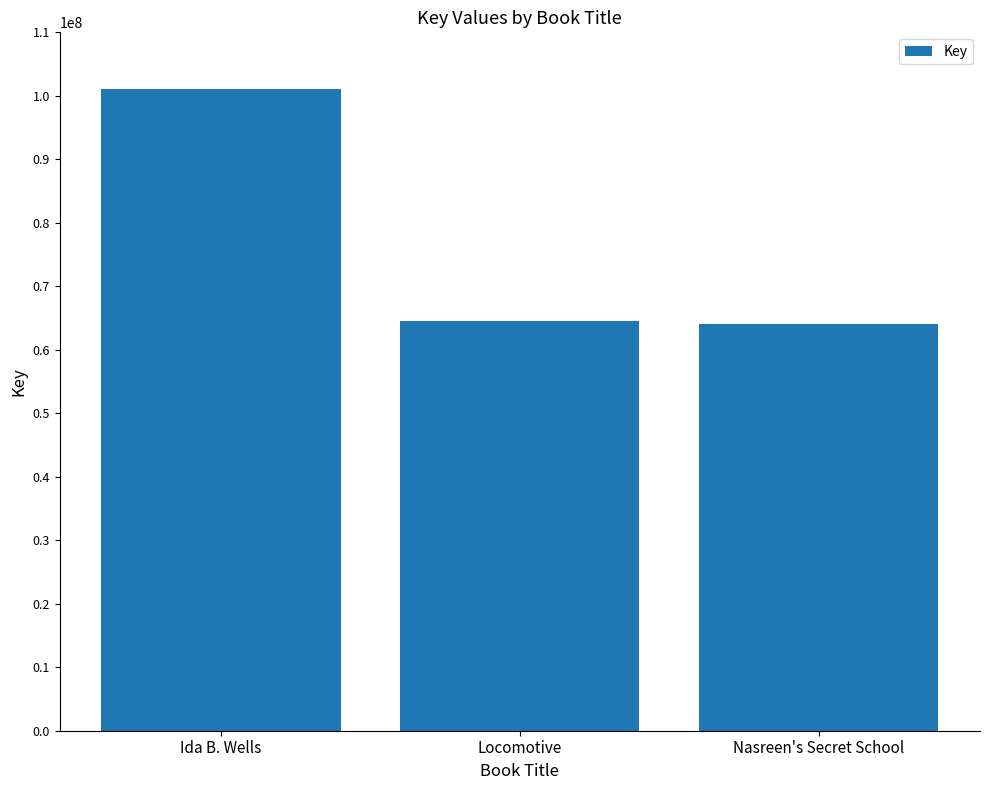

Is it true that the value at Locomotive is 64563133?

True